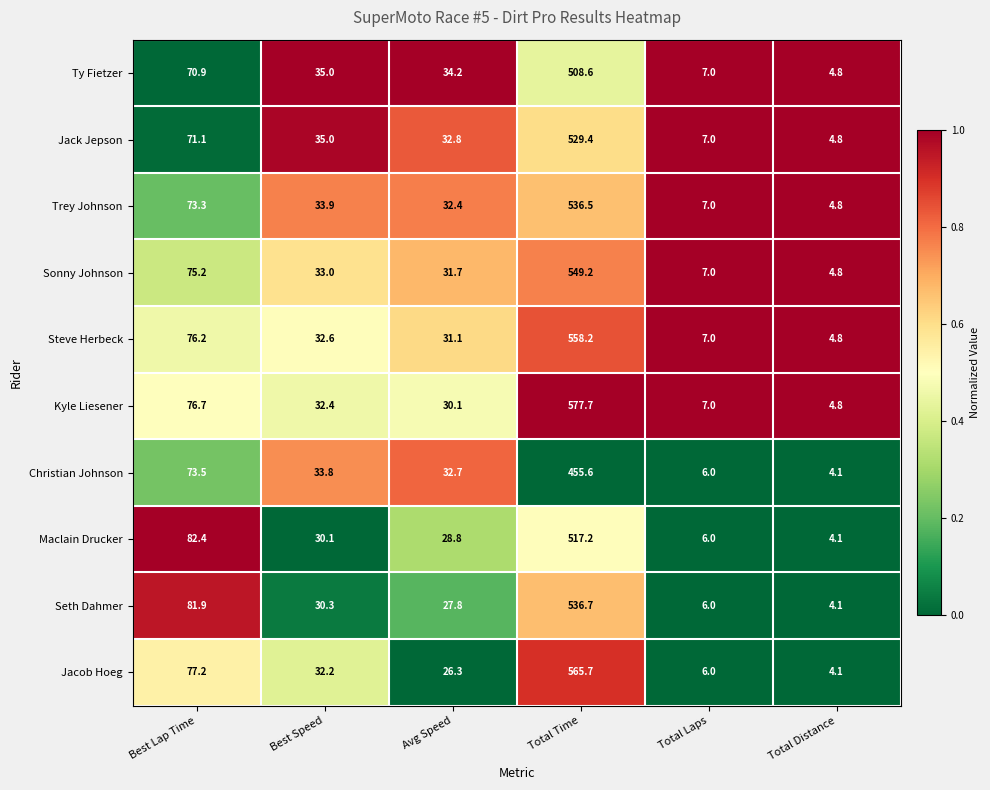

Which series has the largest total across all categories?

Kyle Liesener